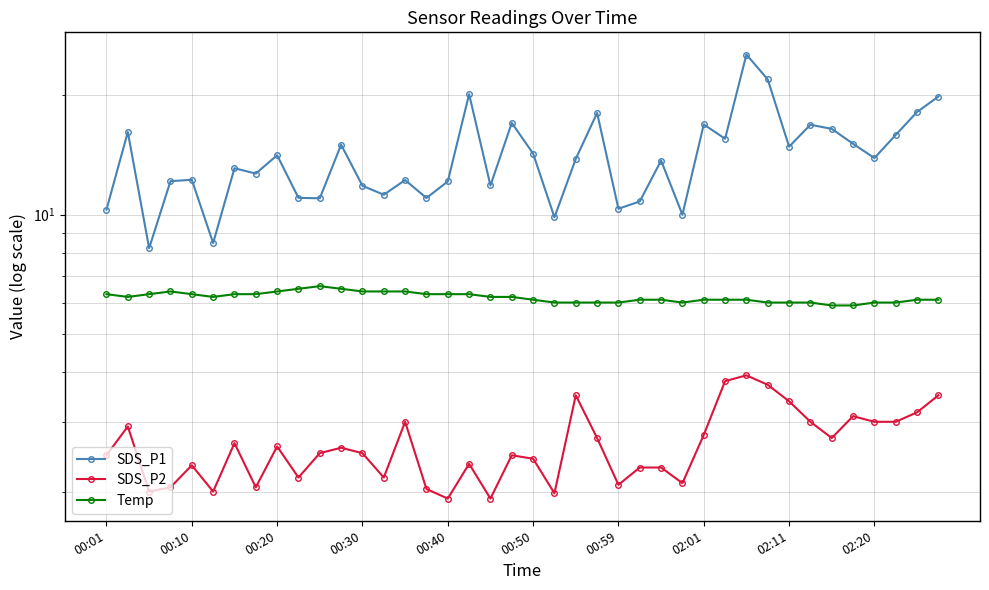

At how many categories does at least one series exceed 2?

40